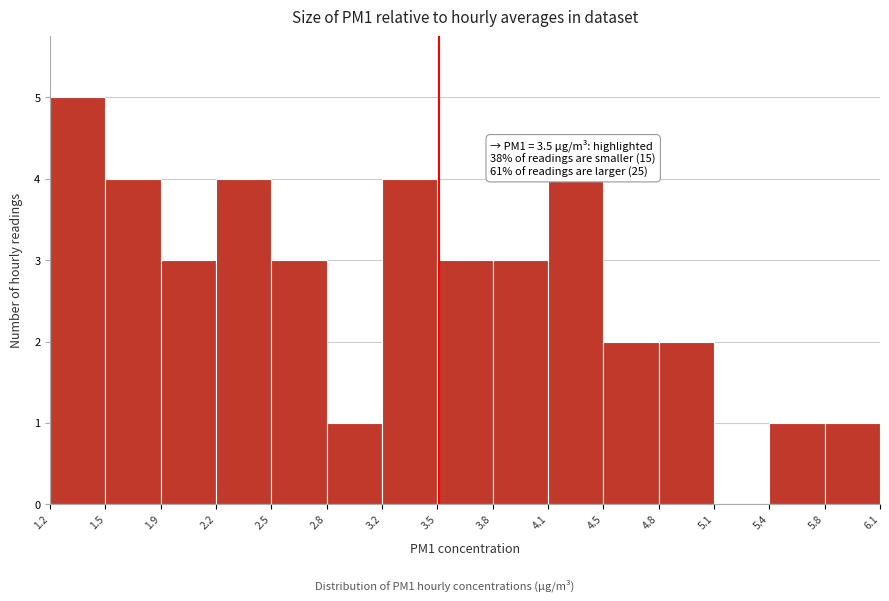

Which range on the x-axis has the tallest bar?

1.2 to 1.5